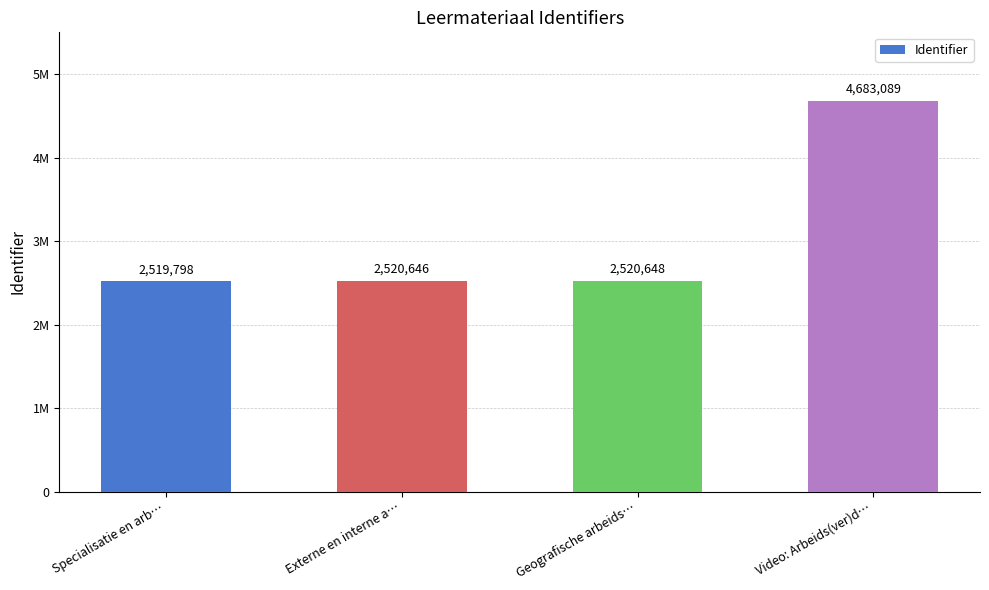

What is the change in value from Specialisatie en arb… to Geografische arbeids…?

+850